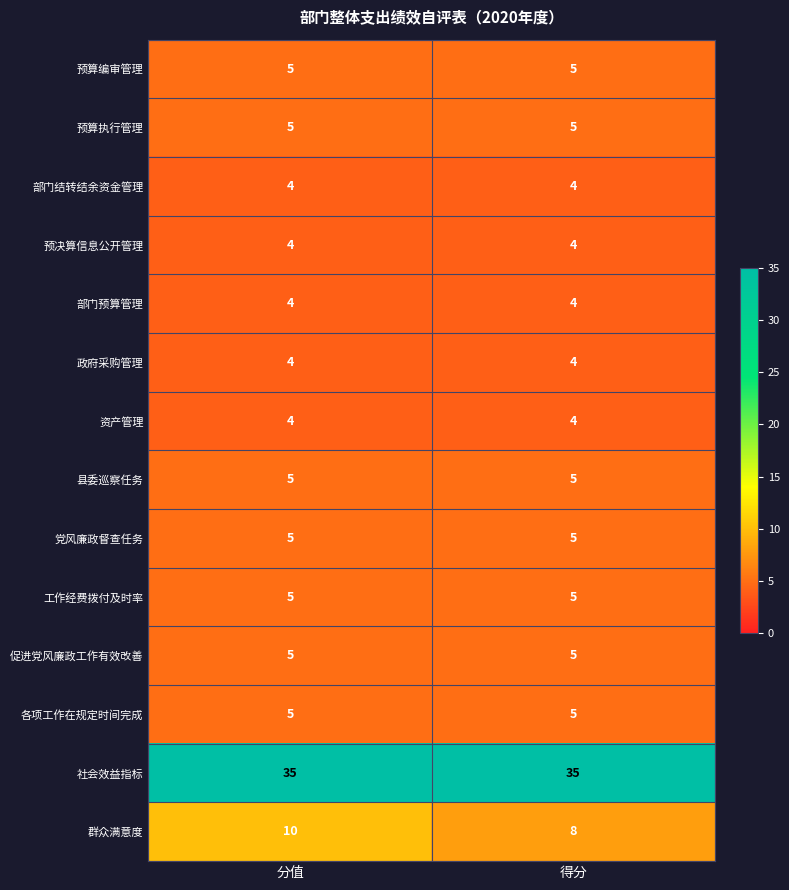

What is the greatest value displayed?

35